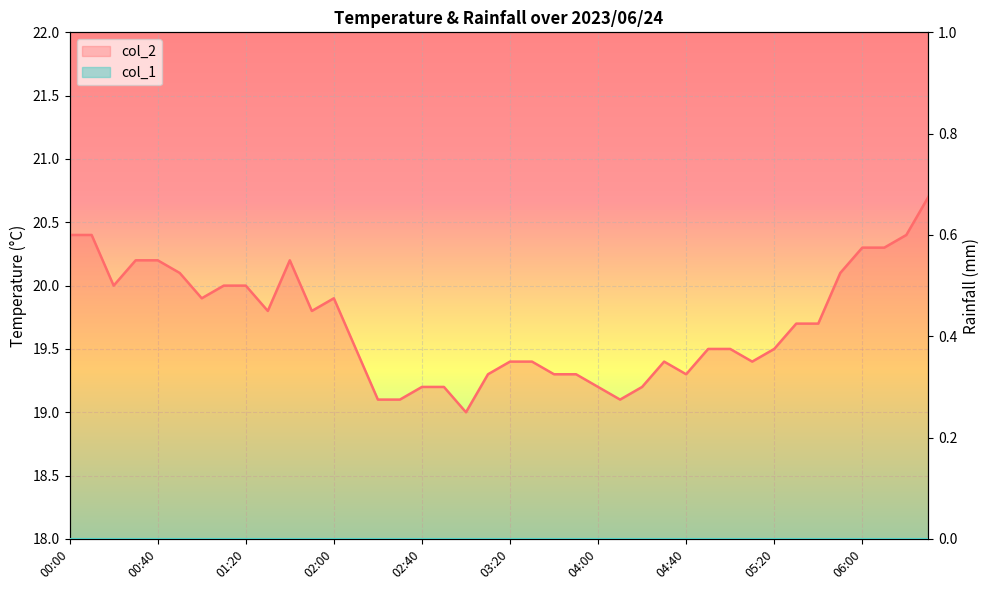

List the labels in order of value, largest first.

06:30, 00:00, 00:10, 06:20, 06:00, 06:10, 00:30, 00:40, 01:40, 00:50, 05:50, 00:20, 01:10, 01:20, 01:00, 02:00, 01:30, 01:50, 05:30, 05:40, 02:10, 04:50, 05:00, 05:20, 03:20, 03:30, 04:30, 05:10, 03:10, 03:40, 03:50, 04:40, 02:40, 02:50, 04:00, 04:20, 02:20, 02:30, 04:10, 03:00